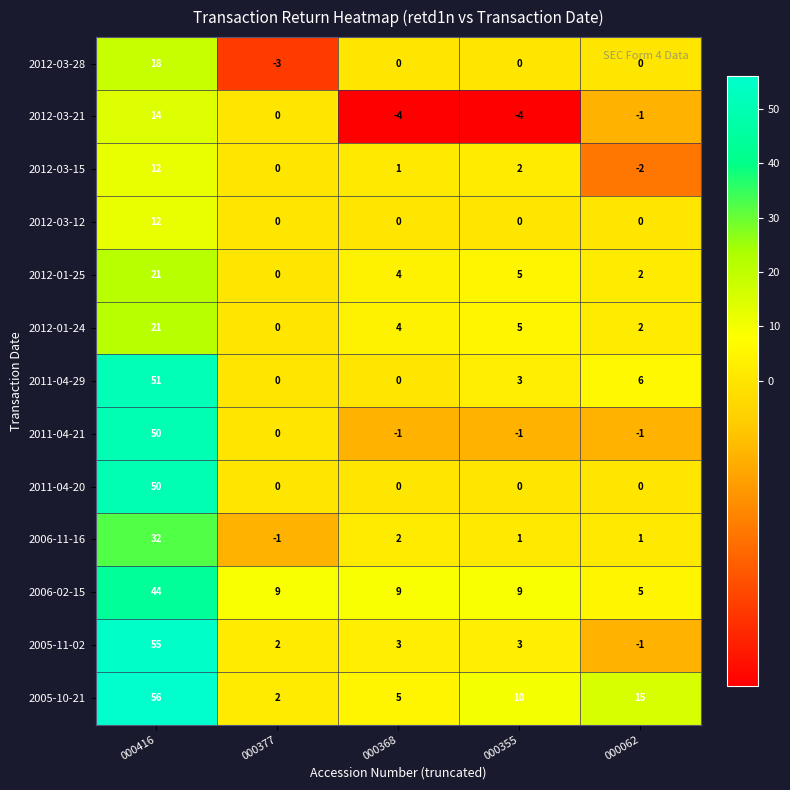

Which series changed the most between 000416 and 000062?

2005-11-02